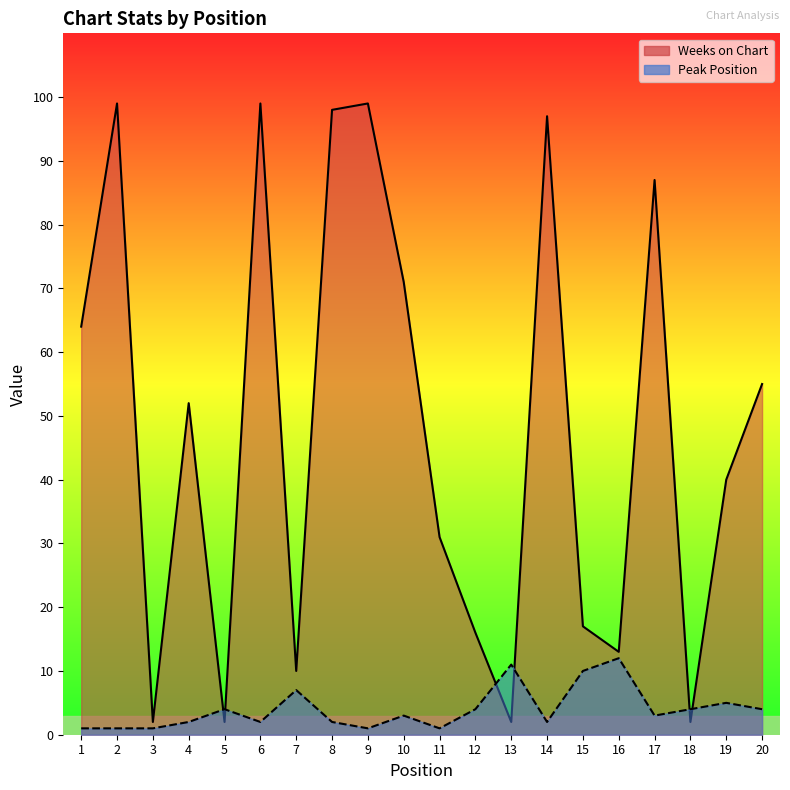

How many categories are shown in the chart?

20